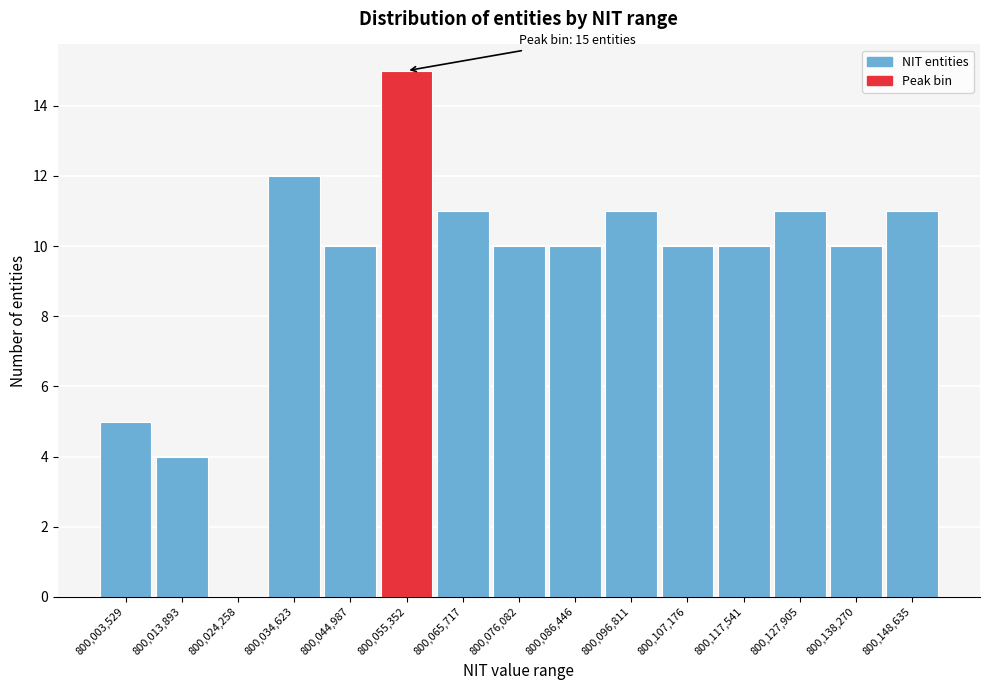

Reading left to right, list all the values displayed in this chart.

800,003,529=5	800,013,893=4	800,024,258=0	800,034,623=12	800,044,987=10	800,055,352=15	800,065,717=11	800,076,082=10	800,086,446=10	800,096,811=11	800,107,176=10	800,117,541=10	800,127,905=11	800,138,270=10	800,148,635=11